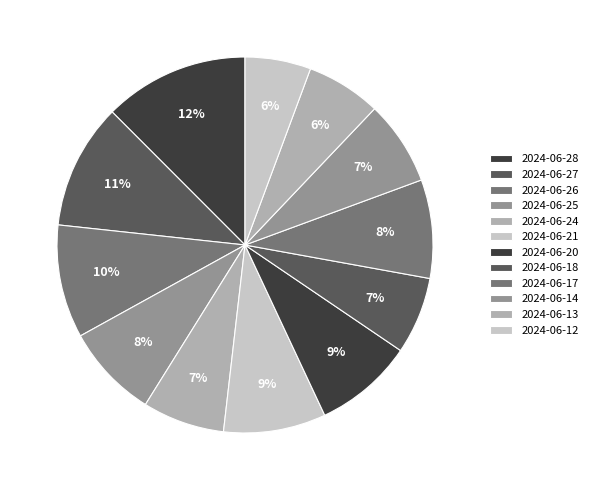

How many segments does this pie chart have?

12